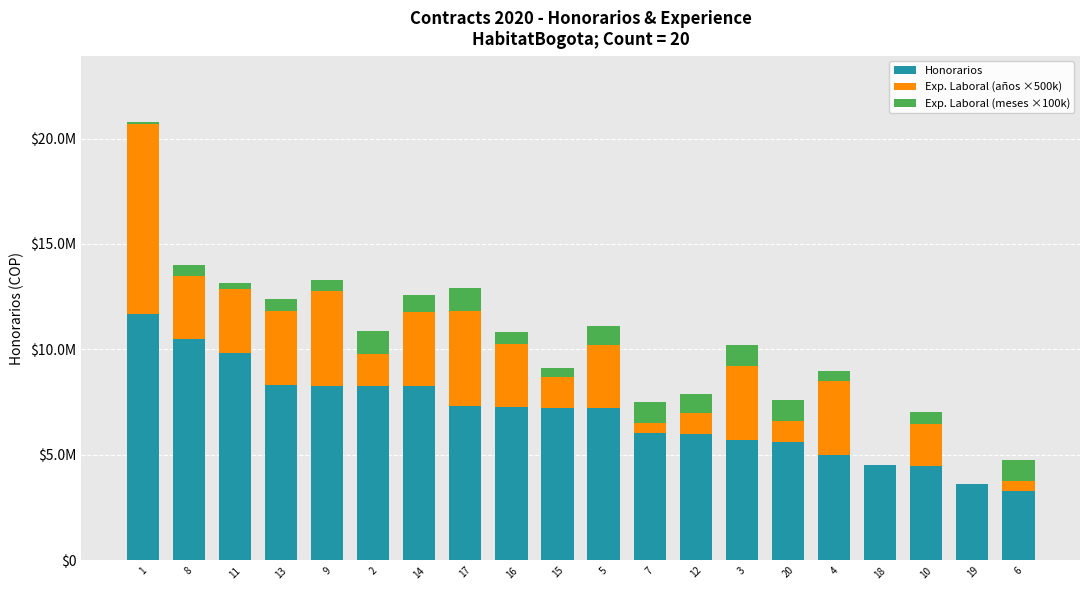

What is the lowest value of the Honorarios series?

3269000